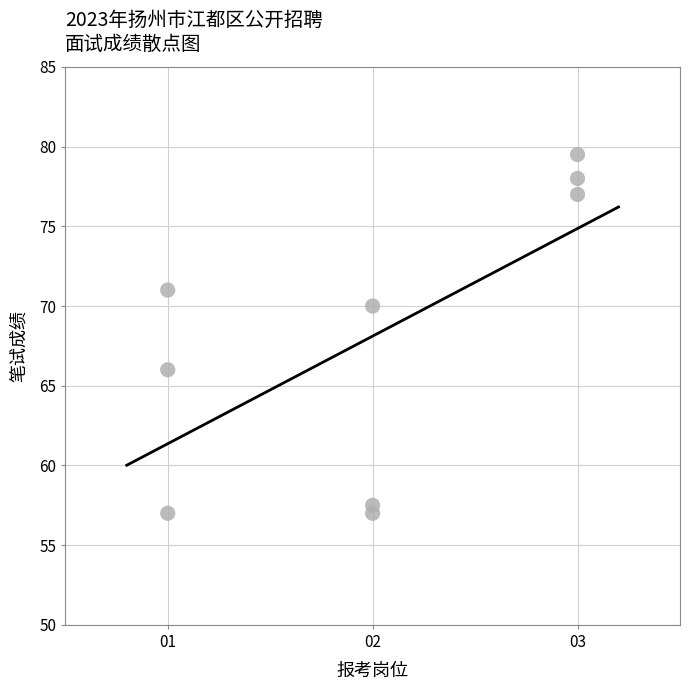

What is the average Y value?

68.1